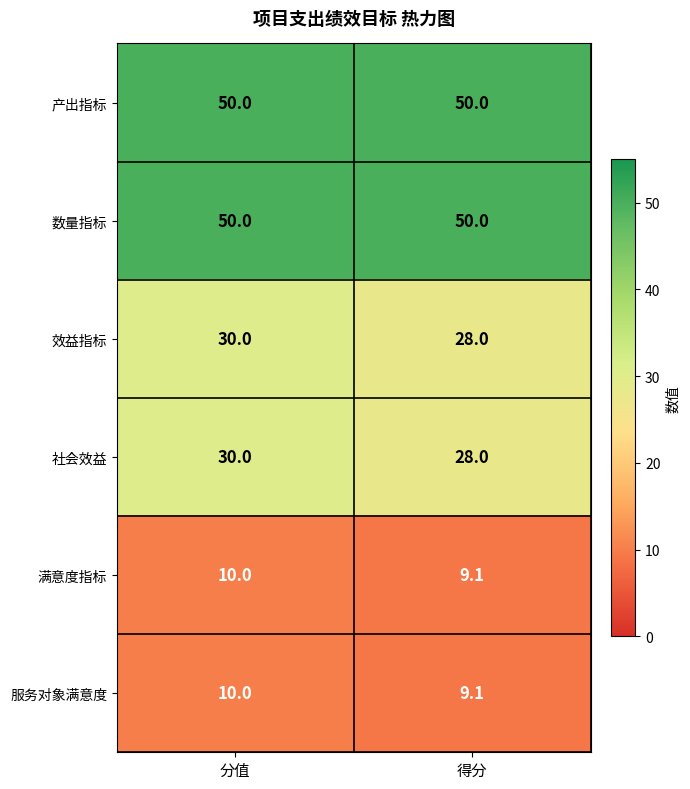

Count the number of categories in the chart.

2